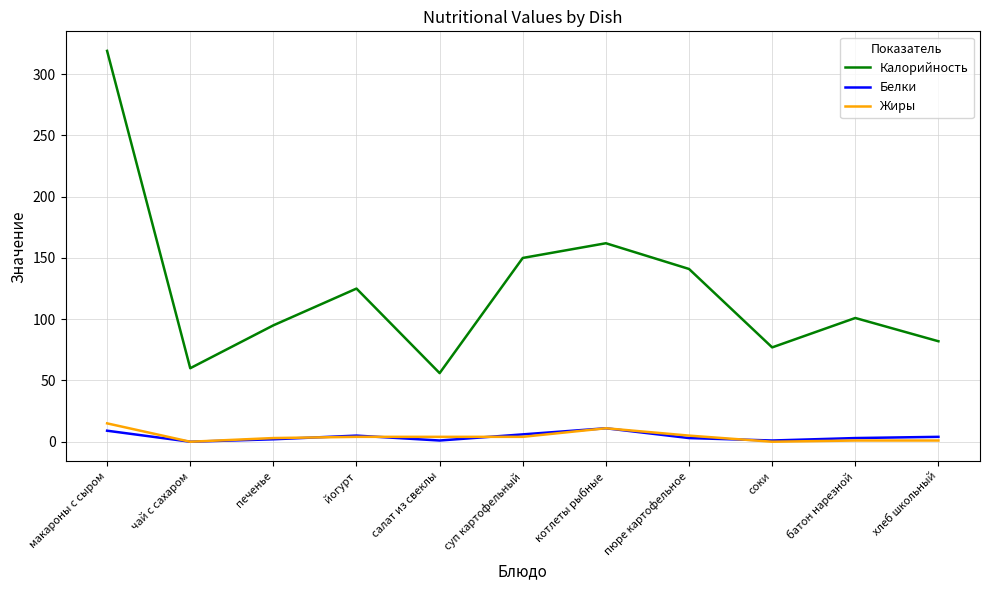

True or false: Калорийность and Жиры cross at least once.

False